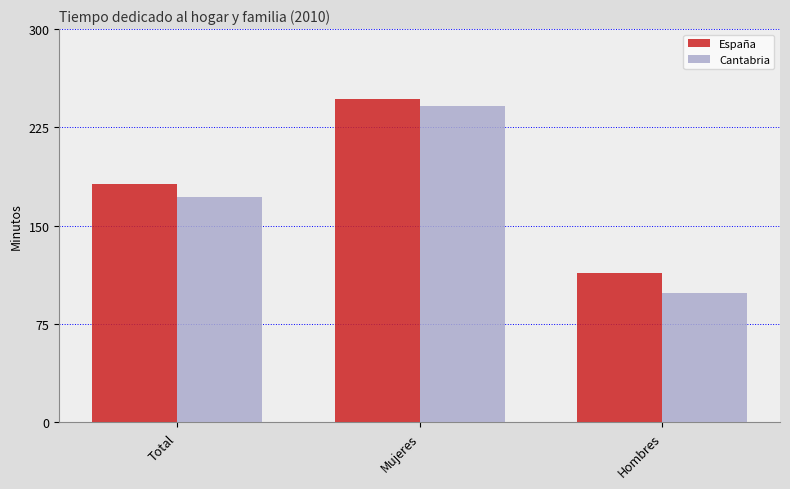

Reading left to right, extract all data points from this chart.

España: Total=182.0	Mujeres=247.0	Hombres=114.0
Cantabria: Total=172.0	Mujeres=241.5	Hombres=98.7